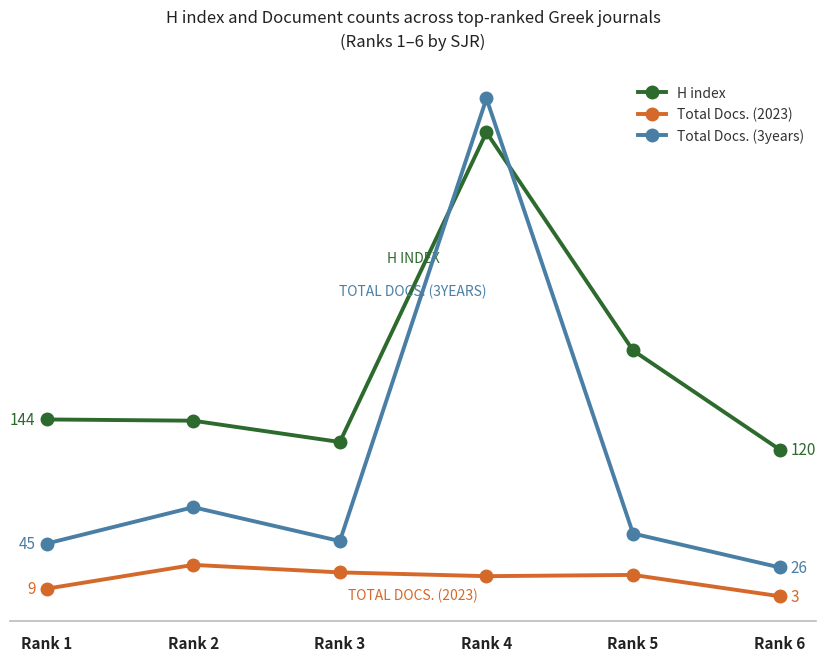

Does the chart have visible grid lines?

No